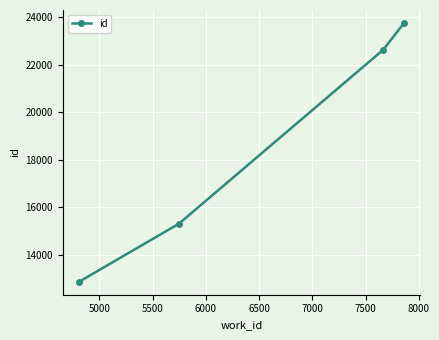

What is the difference between the maximum and minimum values?

10889